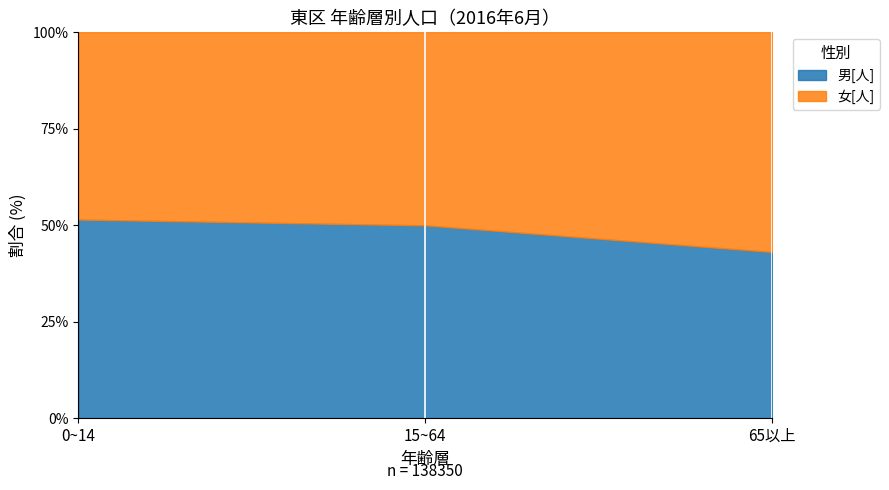

Which category has the lowest value across all series?

0~14